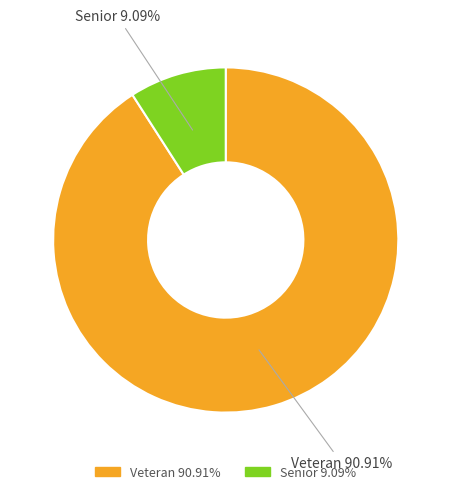

Is it true that Senior is 1% of the pie?

False